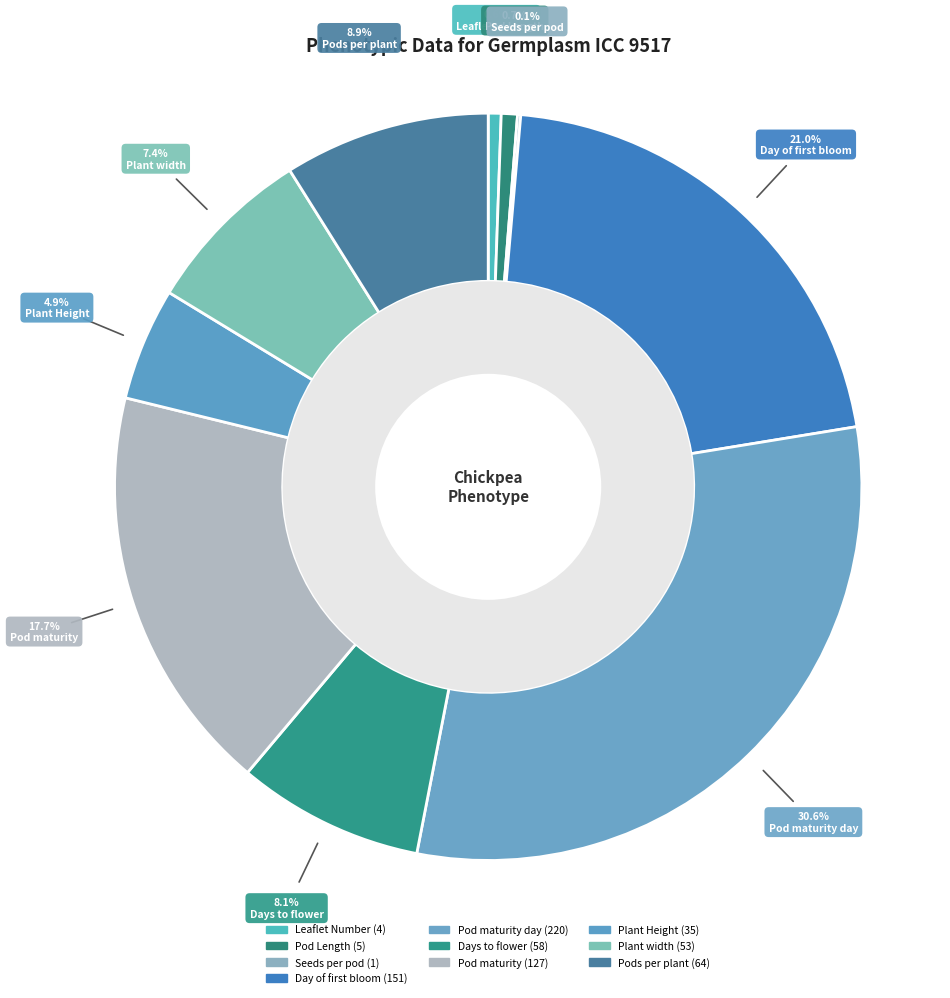

Which slice is the largest?

Pod maturity day